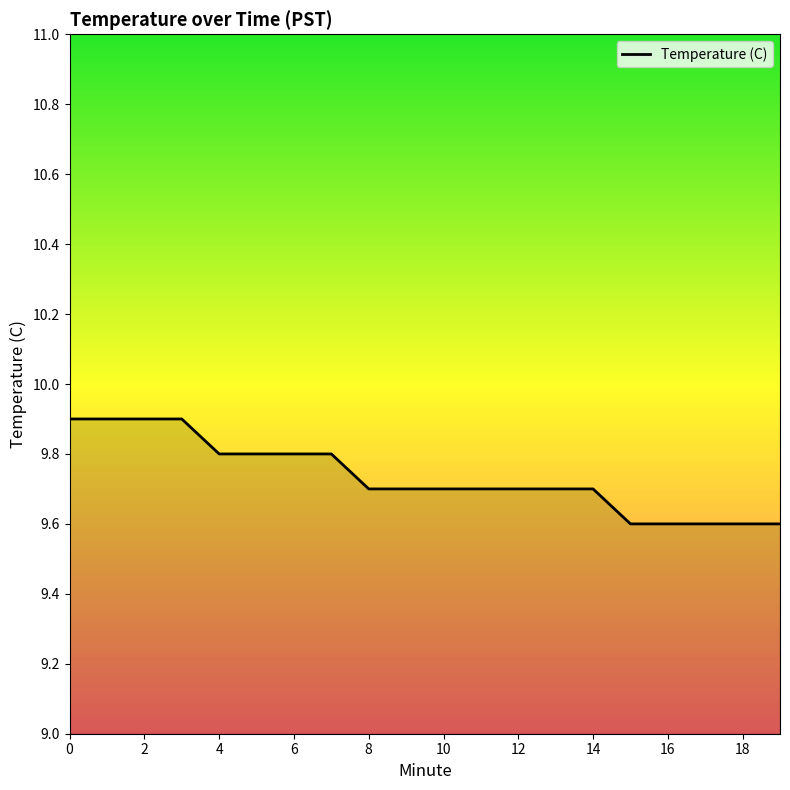

What is the difference between the maximum and minimum values?

0.3